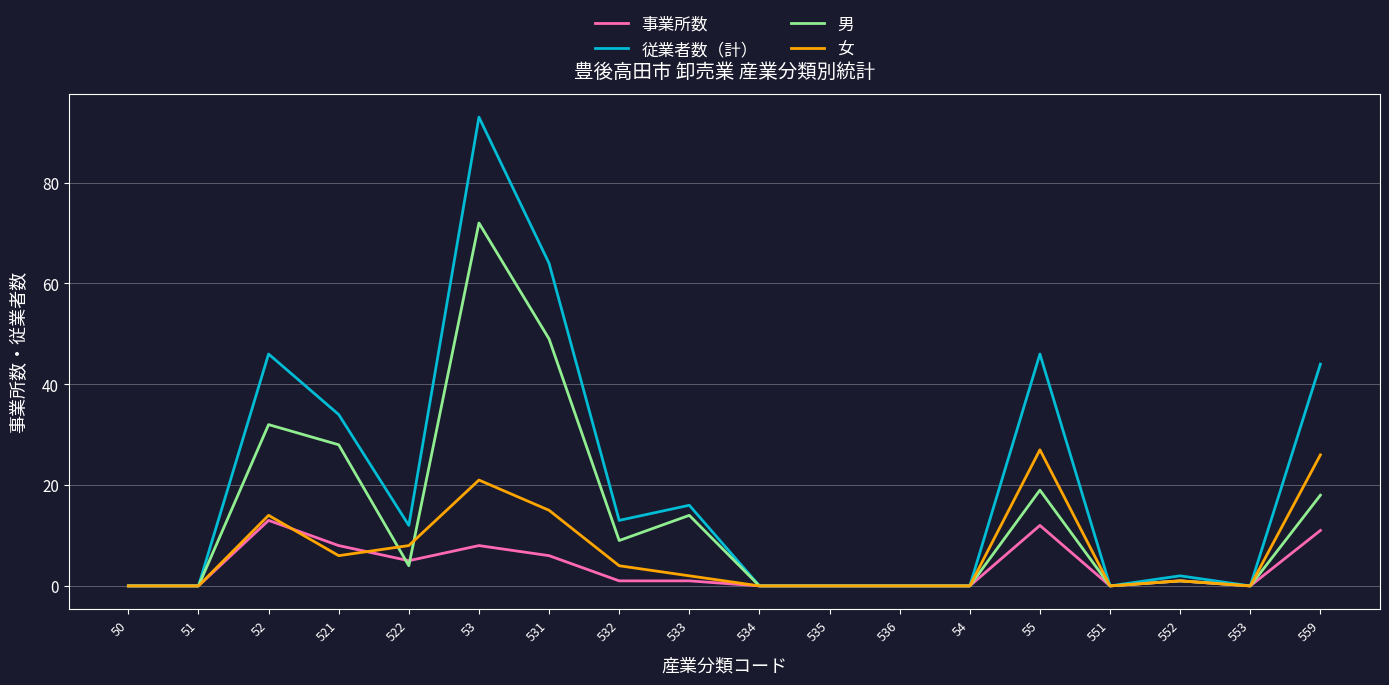

Is the value of 従業者数（計） at 51 greater than the value of 事業所数 at 53?

No